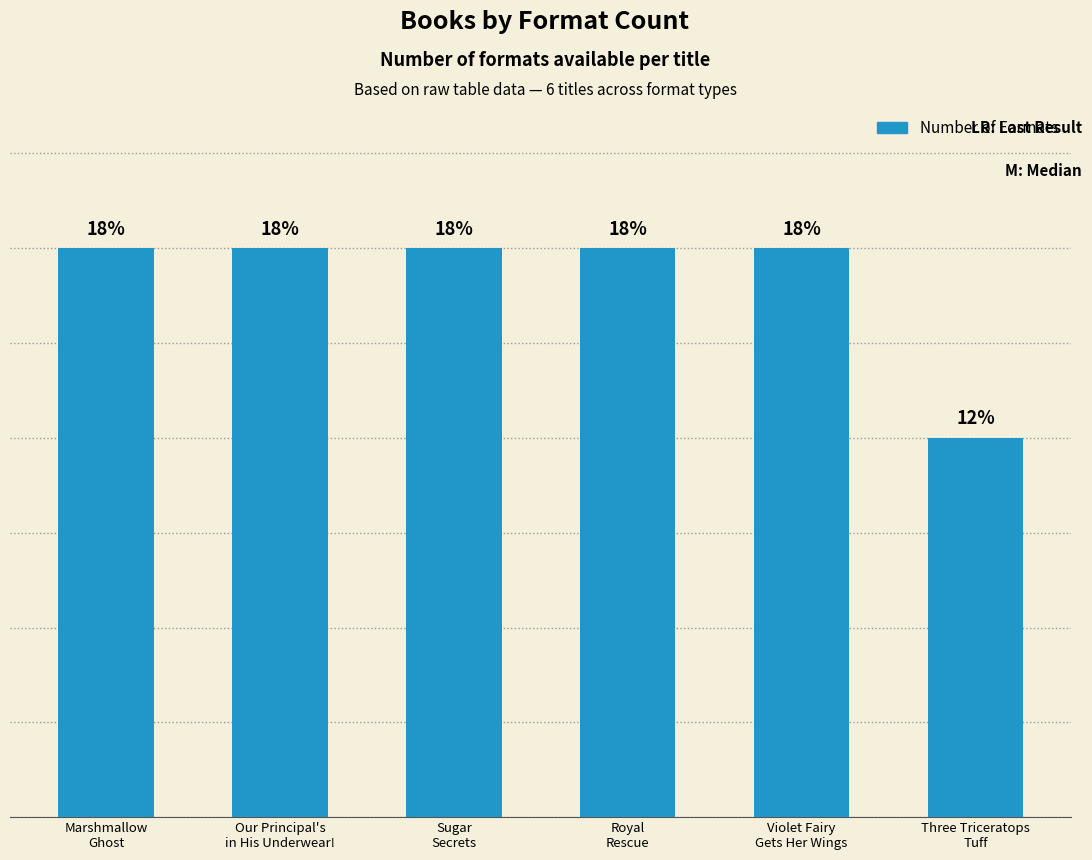

What is the sum of the values at Our Principal's
in His Underwear! and Sugar
Secrets?

6